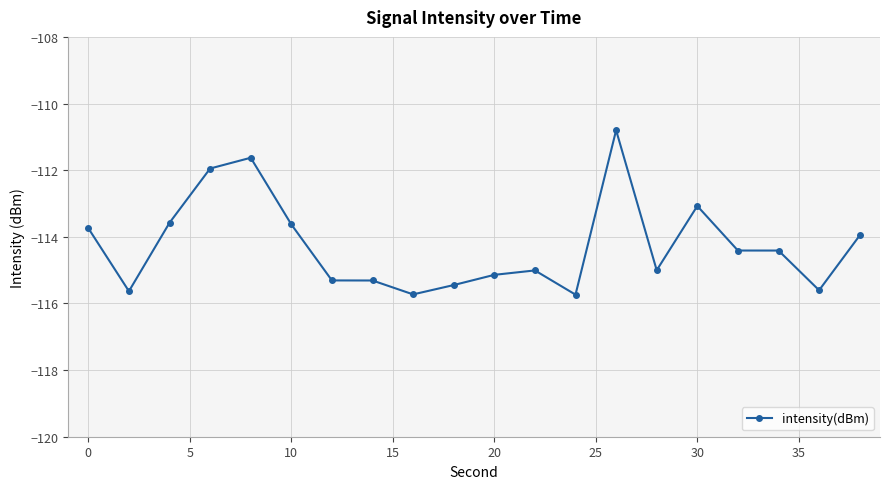

What is the difference between the maximum and minimum values?

4.9